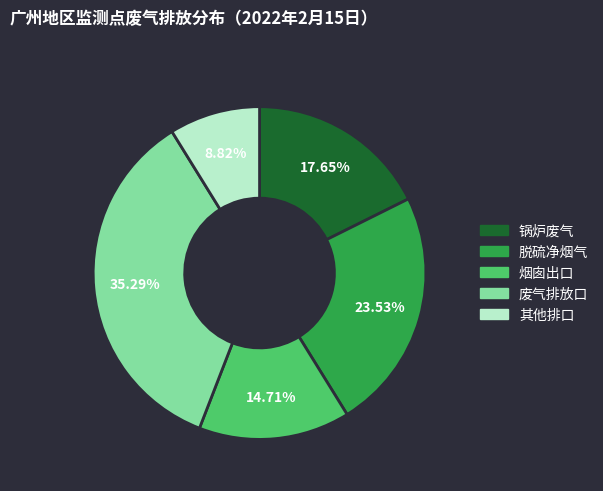

What is the ratio of the value at 脱硫净烟气 to the value at 烟囱出口?

1.6